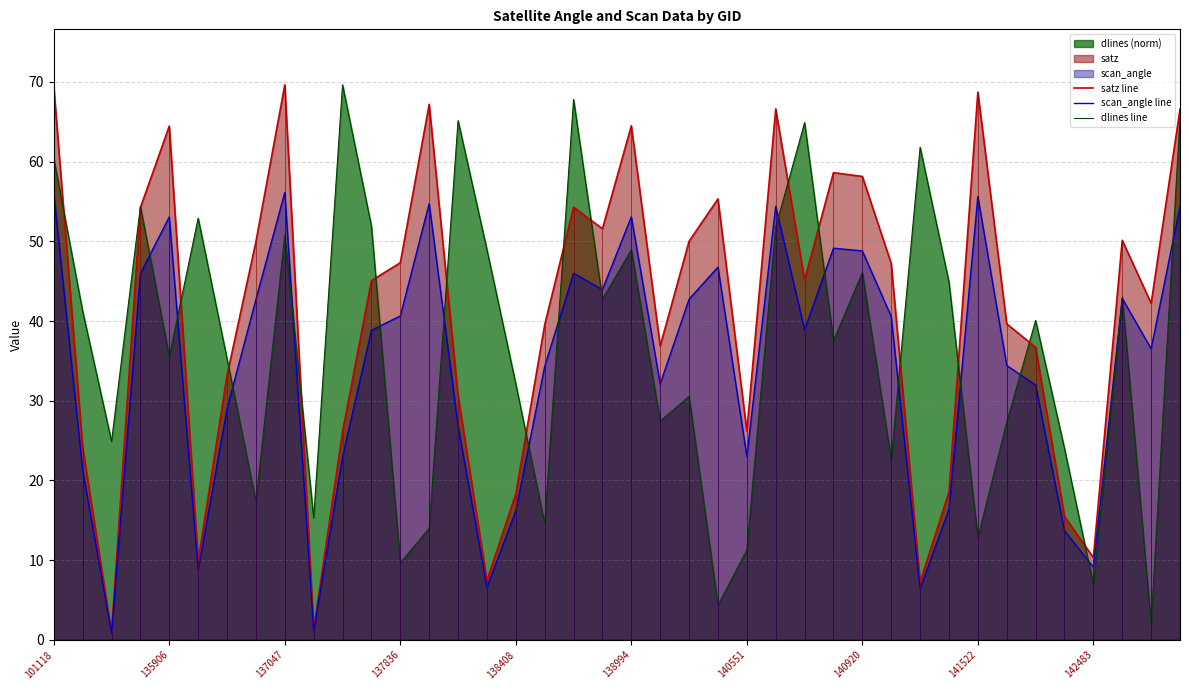

How many interior local peaks does the satz line series have?

10